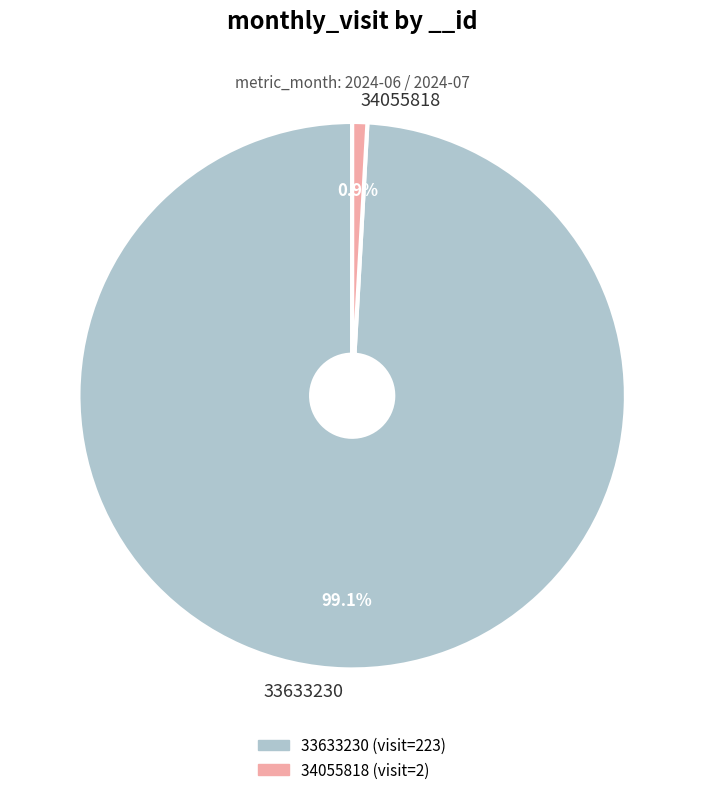

What is the largest slice in the pie chart?

33633230